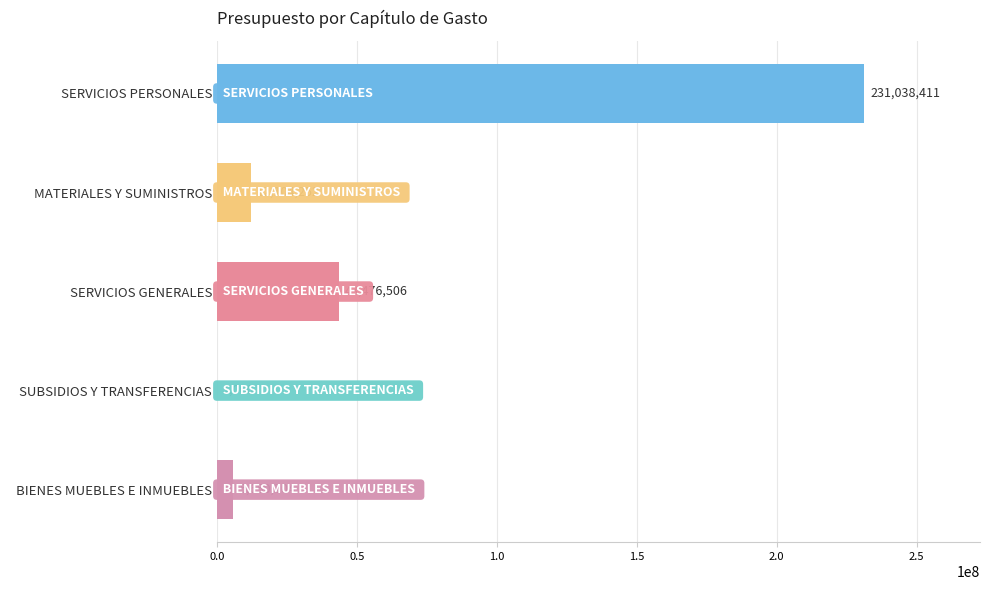

How many categories are shown in the chart?

5